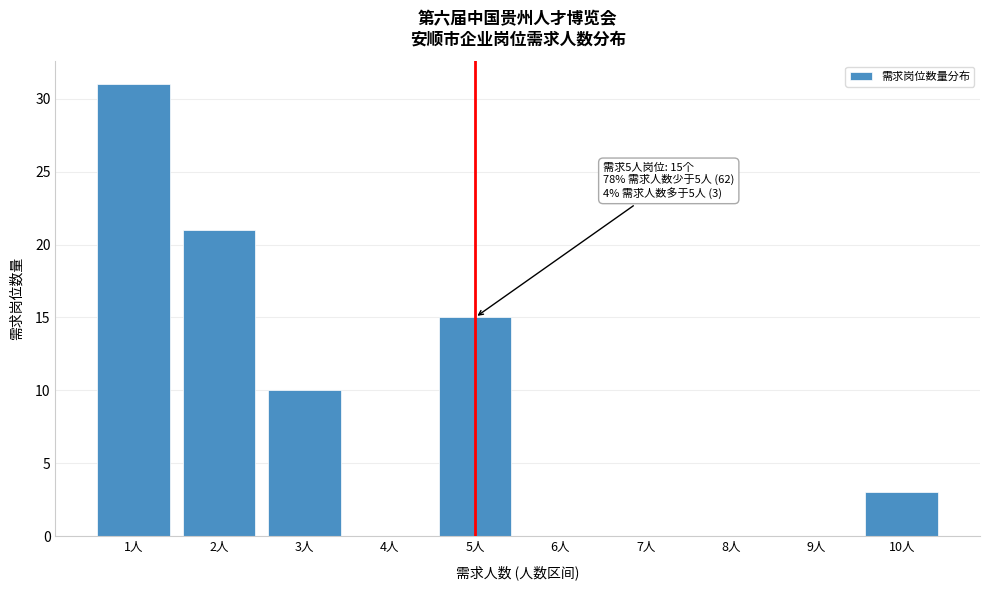

Reading left to right, list all the values displayed in this chart.

1人=31	2人=21	3人=10	4人=0	5人=15	6人=0	7人=0	8人=0	9人=0	10人=3